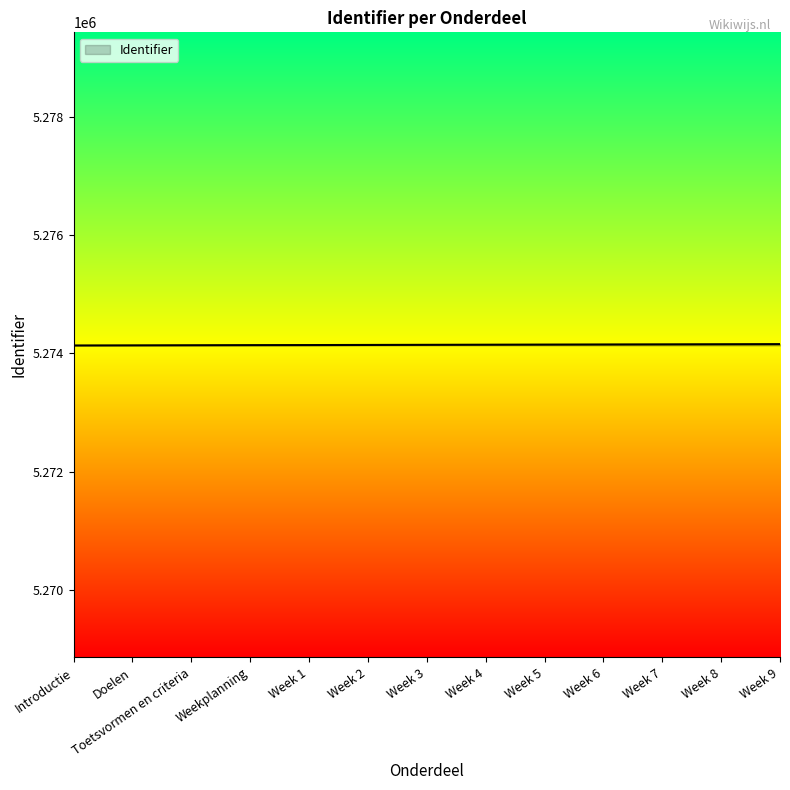

How many distinct data groups are displayed?

1